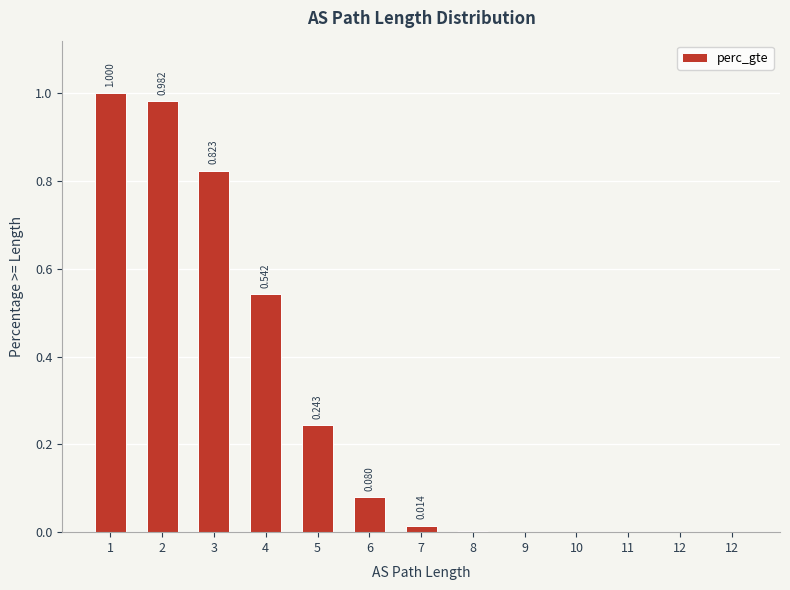

What is the maximum value shown in the chart?

1.0